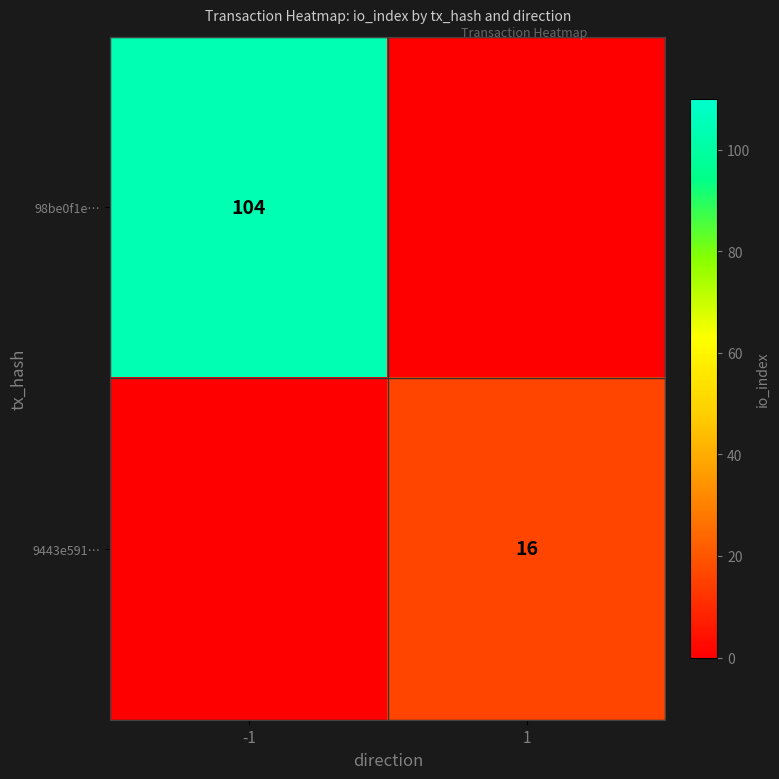

Is it true that 9443e591… equals 16 at 1?

True